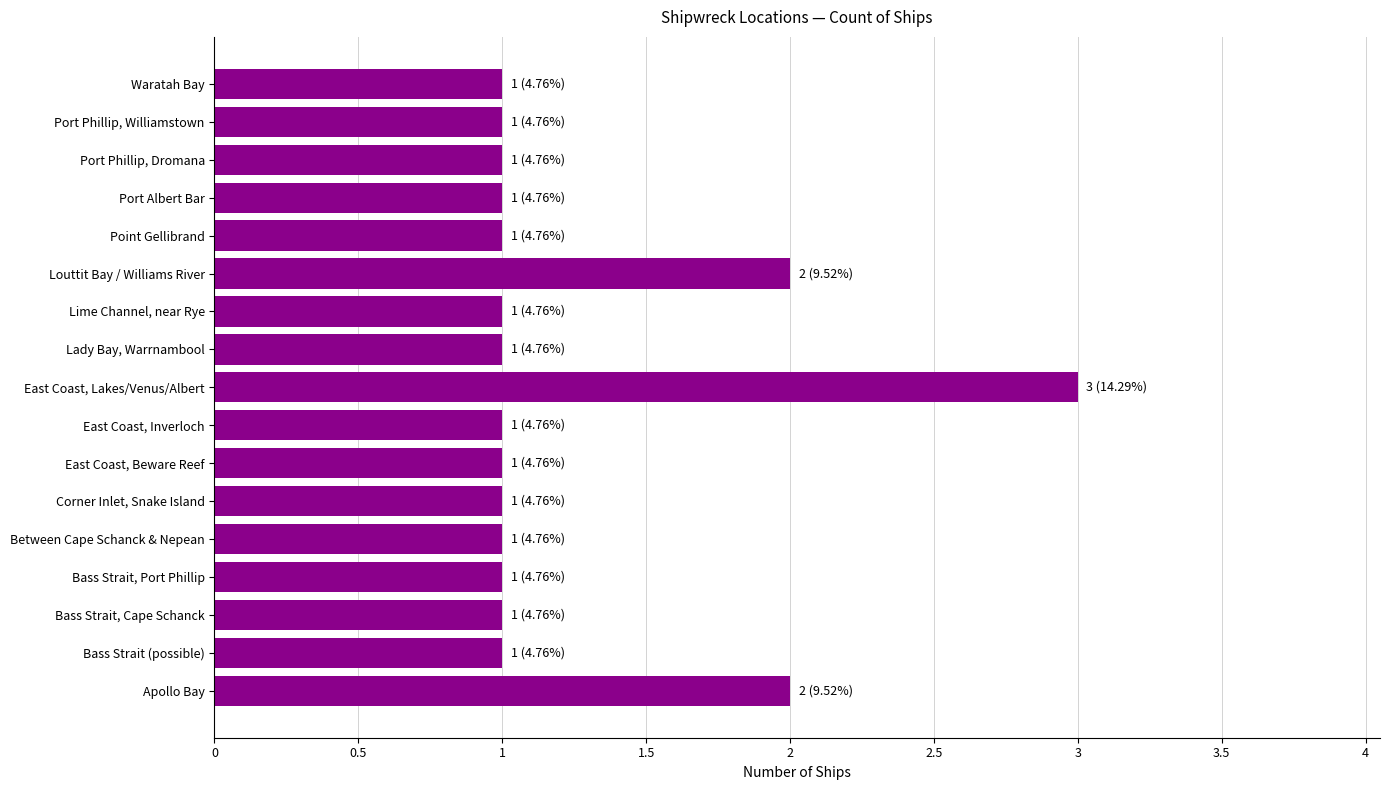

How many values are between 1 and 2?

16